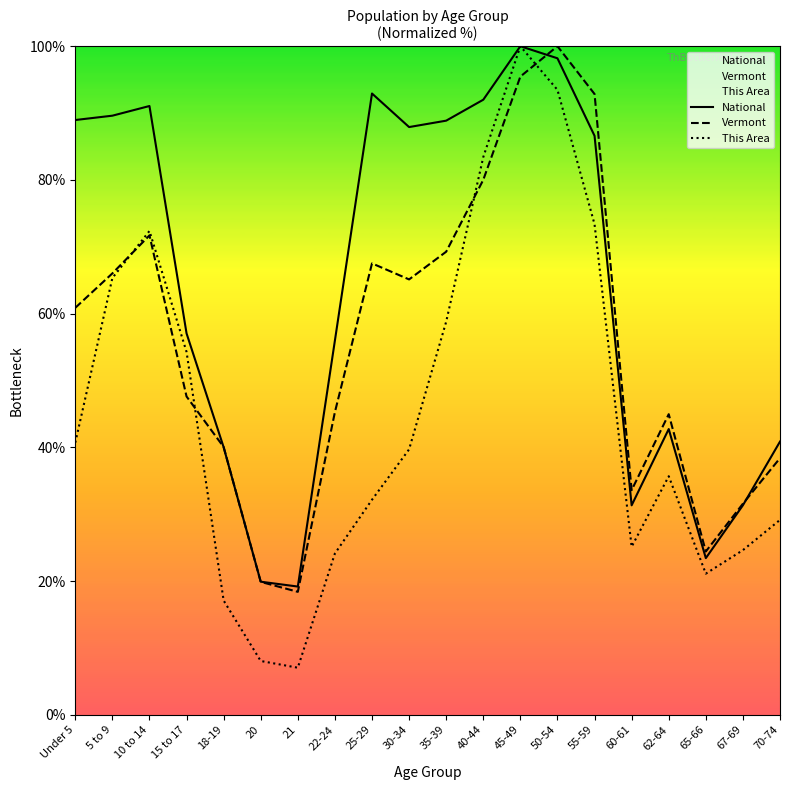

Which series has the largest range (max minus min)?

This Area